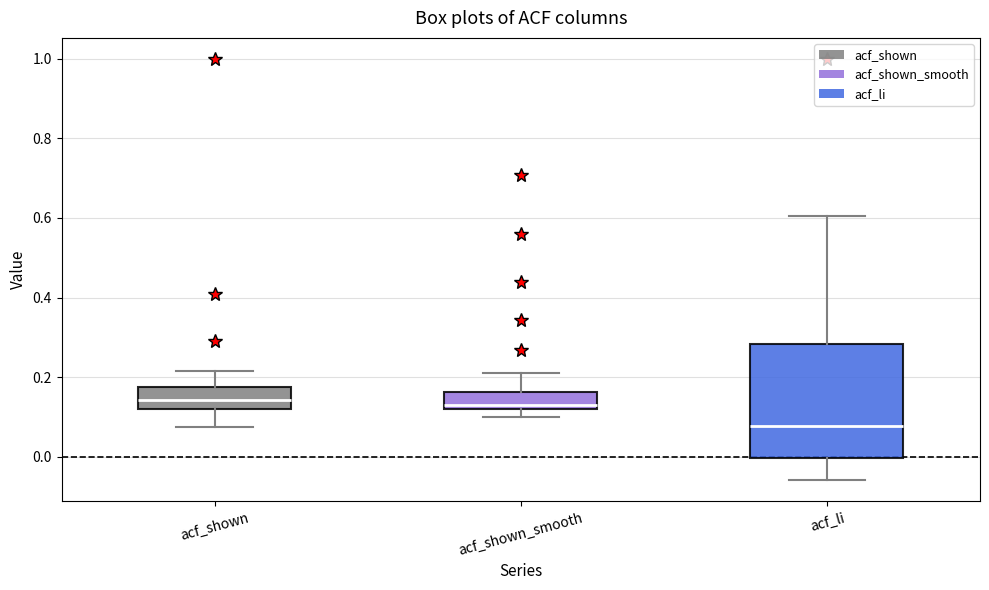

Reading left to right, transcribe this box plot: for each box, give where its median line is, the range the box spans, and where its two whiskers end, as read against the y-axis. The values are not printed on the chart, so give them approximately, as read against the axis.

acf_shown: median 0.14, box 0.12 to 0.18, whiskers 0.08 to 0.22
acf_shown_smooth: median 0.12 (just above the box's lower edge), box 0.12 to 0.16, whiskers 0.10 to 0.20
acf_li: median 0.08, box 0.00 to 0.28, whiskers -0.06 to 0.60